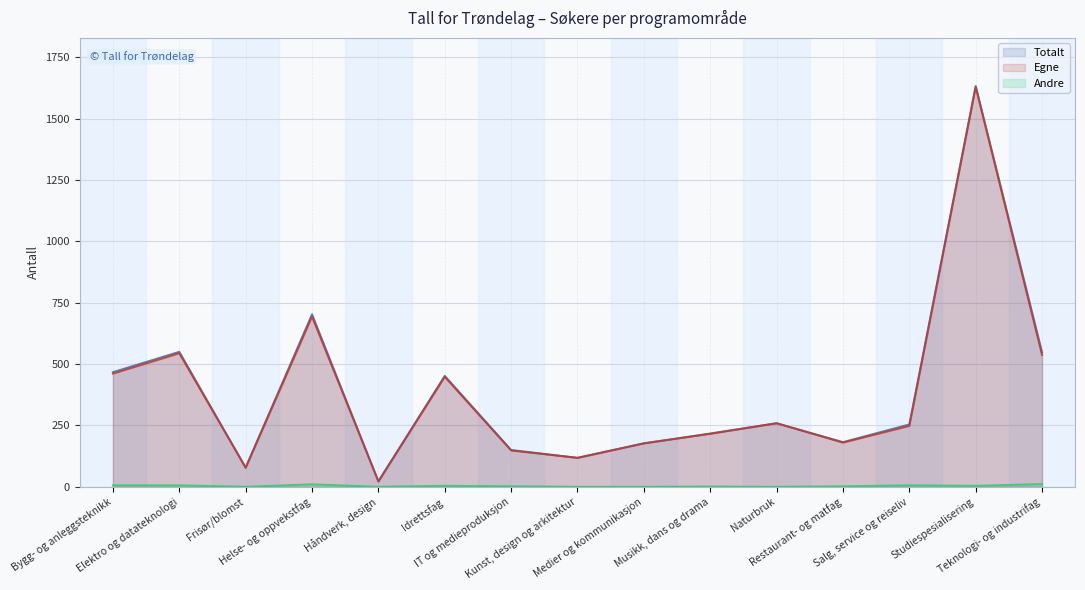

Reading left to right, extract all data points from this chart.

Totalt: Bygg- og anleggsteknikk=467	Elektro og datateknologi=550	Frisør/blomst=78	Helse- og oppvekstfag=703	Håndverk, design=22	Idrettsfag=452	IT og medieproduksjon=150	Kunst, design og arkitektur=118	Medier og kommunikasjon=177	Musikk, dans og drama=217	Naturbruk=259	Restaurant- og matfag=182	Salg, service og reiseliv=254	Studiespesialisering=1633	Teknologi- og industrifag=548
Egne: Bygg- og anleggsteknikk=461	Elektro og datateknologi=544	Frisør/blomst=78	Helse- og oppvekstfag=693	Håndverk, design=22	Idrettsfag=448	IT og medieproduksjon=148	Kunst, design og arkitektur=118	Medier og kommunikasjon=177	Musikk, dans og drama=216	Naturbruk=259	Restaurant- og matfag=180	Salg, service og reiseliv=248	Studiespesialisering=1629	Teknologi- og industrifag=537
Andre: Bygg- og anleggsteknikk=6	Elektro og datateknologi=6	Frisør/blomst=0	Helse- og oppvekstfag=10	Håndverk, design=0	Idrettsfag=4	IT og medieproduksjon=2	Kunst, design og arkitektur=0	Medier og kommunikasjon=0	Musikk, dans og drama=1	Naturbruk=0	Restaurant- og matfag=2	Salg, service og reiseliv=6	Studiespesialisering=4	Teknologi- og industrifag=11